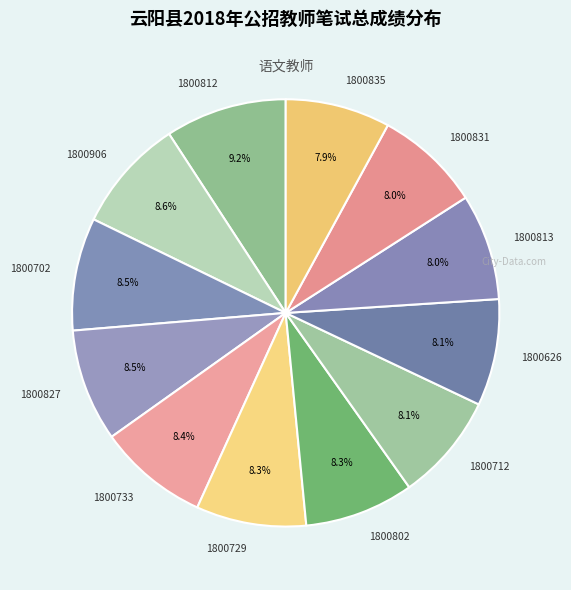

To the nearest percent, what is the average slice percentage?

8%